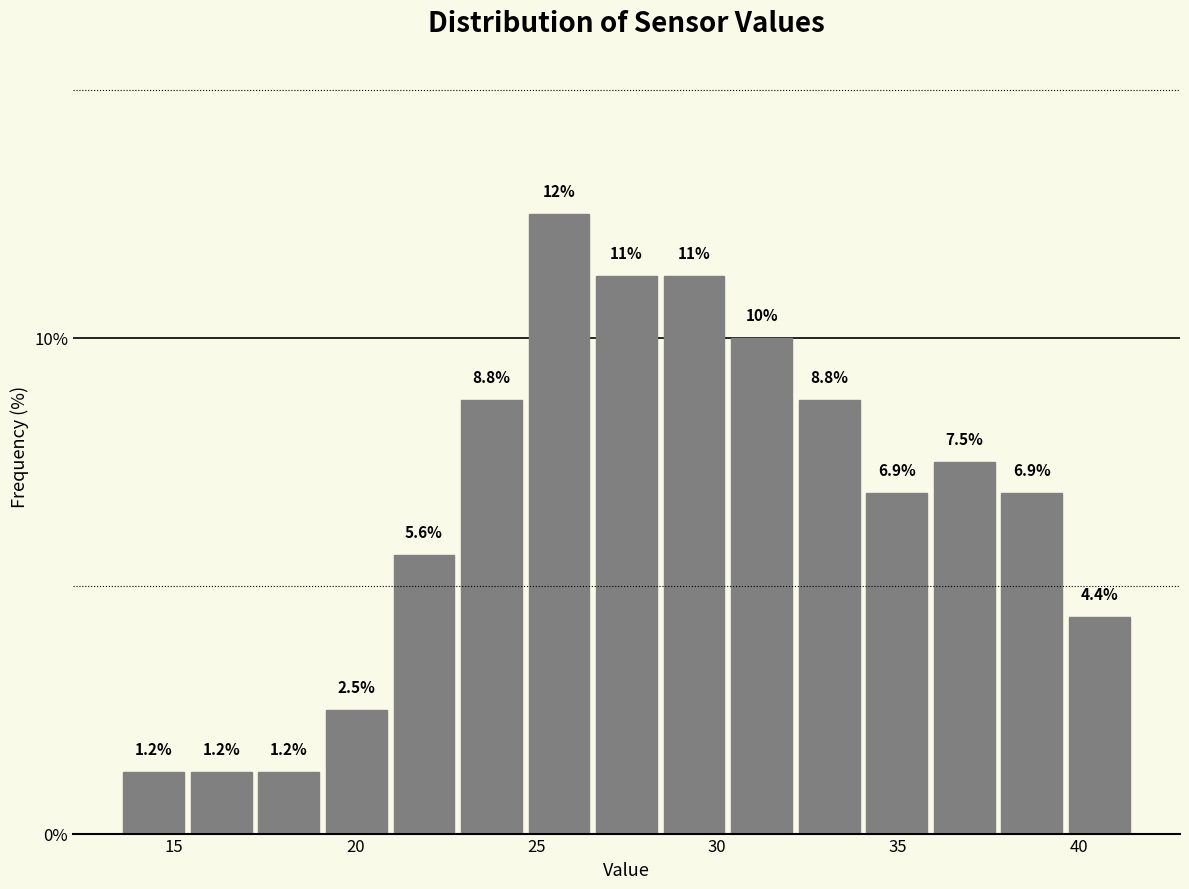

Around what value on the x-axis is the tallest bar? Give the approximate position of its centre, as read against the axis.

25.5